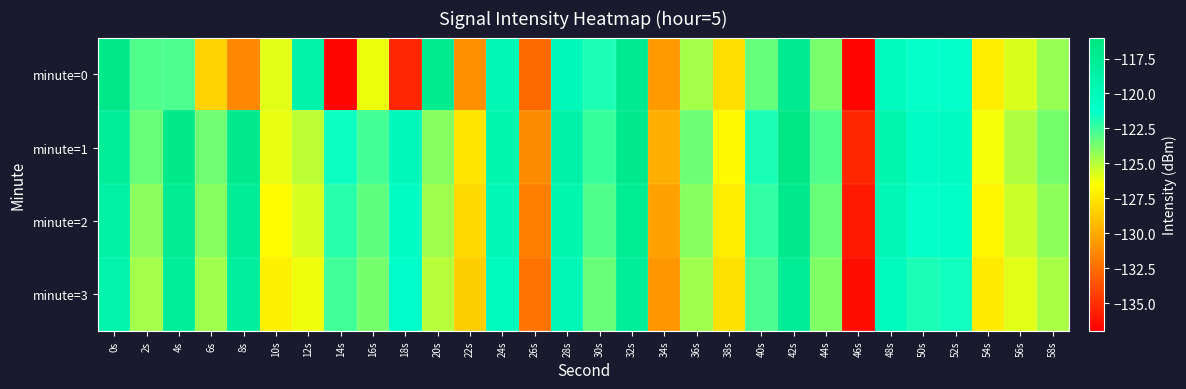

Which has a higher value, 8s or 26s?

8s